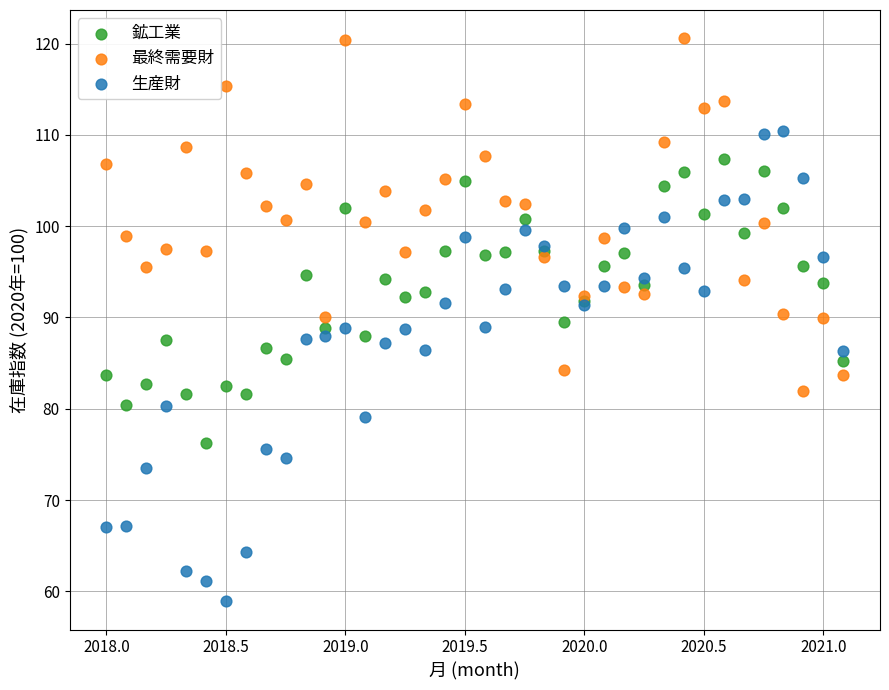

Which series reaches the maximum Y coordinate?

最終需要財